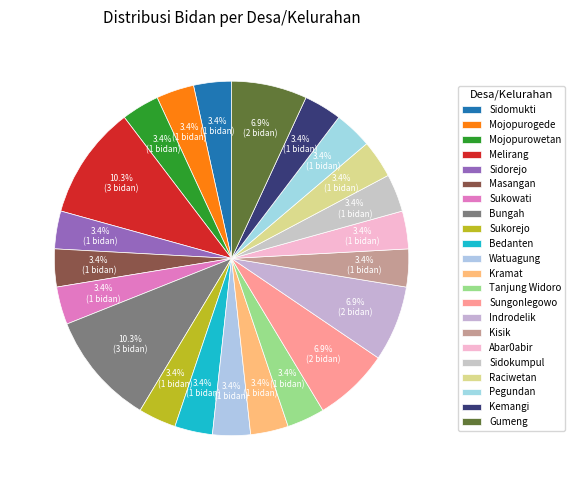

What percentage is the Masangan slice, to the nearest percent?

3%